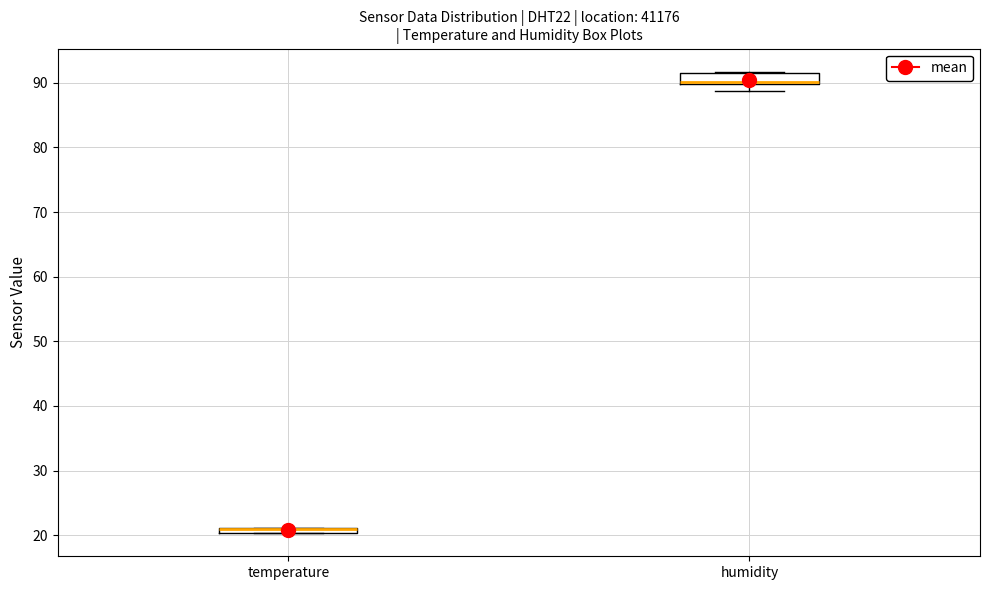

Which box is the tallest, from its lower edge to its upper edge?

humidity